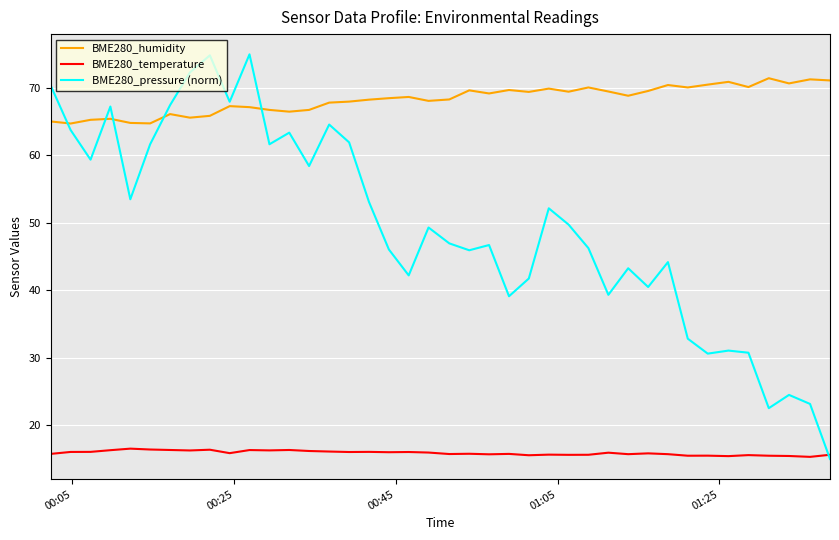

What is the difference between the maximum and minimum values in the BME280_pressure (norm) series?

60.0